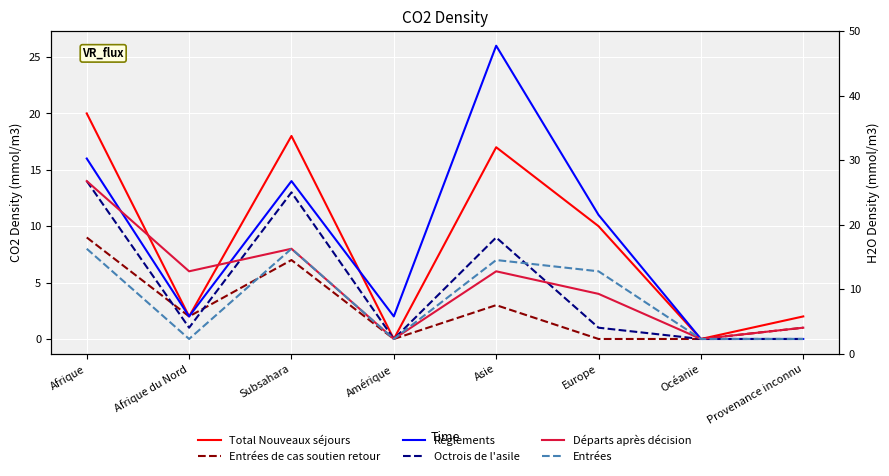

Is it true that Entrées equals 0 at Afrique du Nord?

True